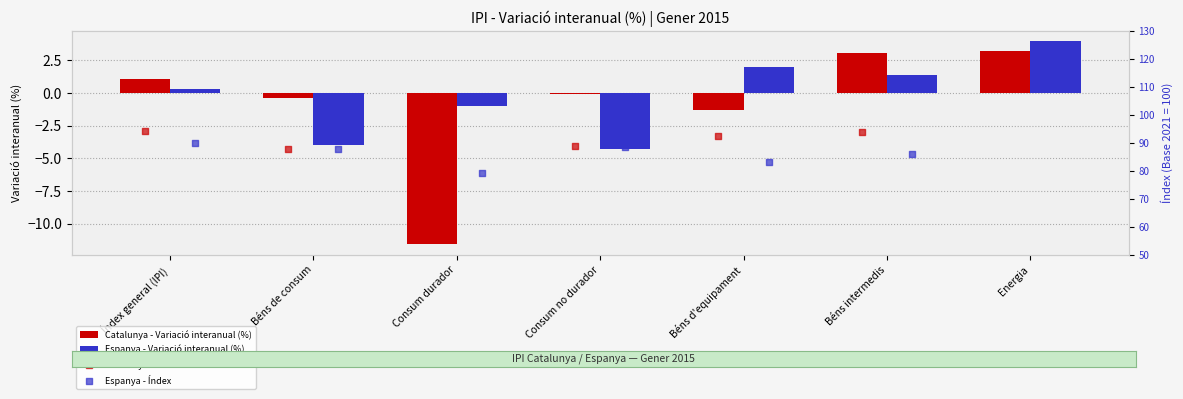

What are all the series names shown in the legend?

Catalunya - Variació interanual (%), Espanya - Variació interanual (%), Catalunya - Índex, Espanya - Índex